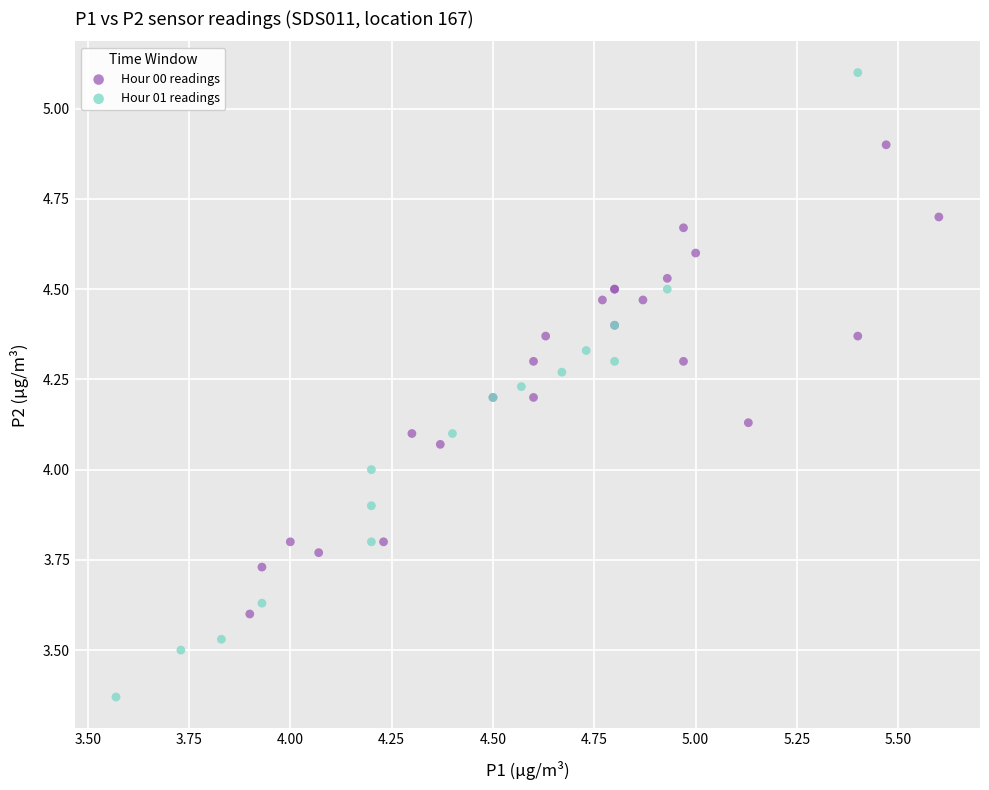

Which series reaches the maximum Y coordinate?

Hour 01 readings